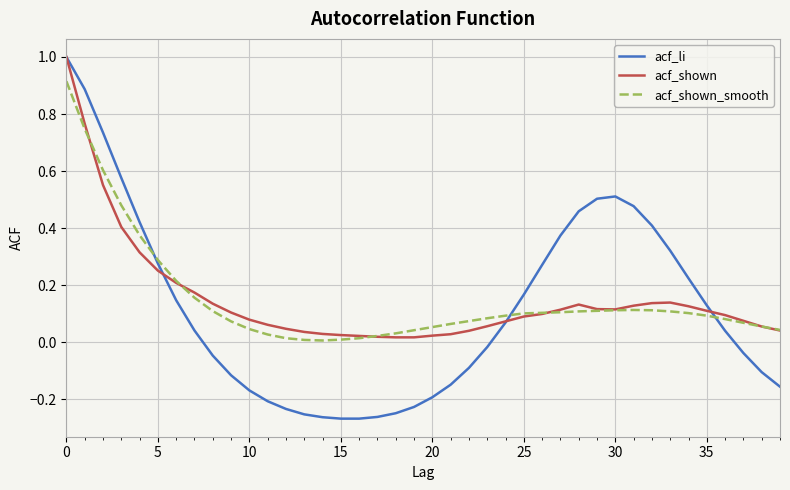

Which series has the widest spread of values?

acf_li